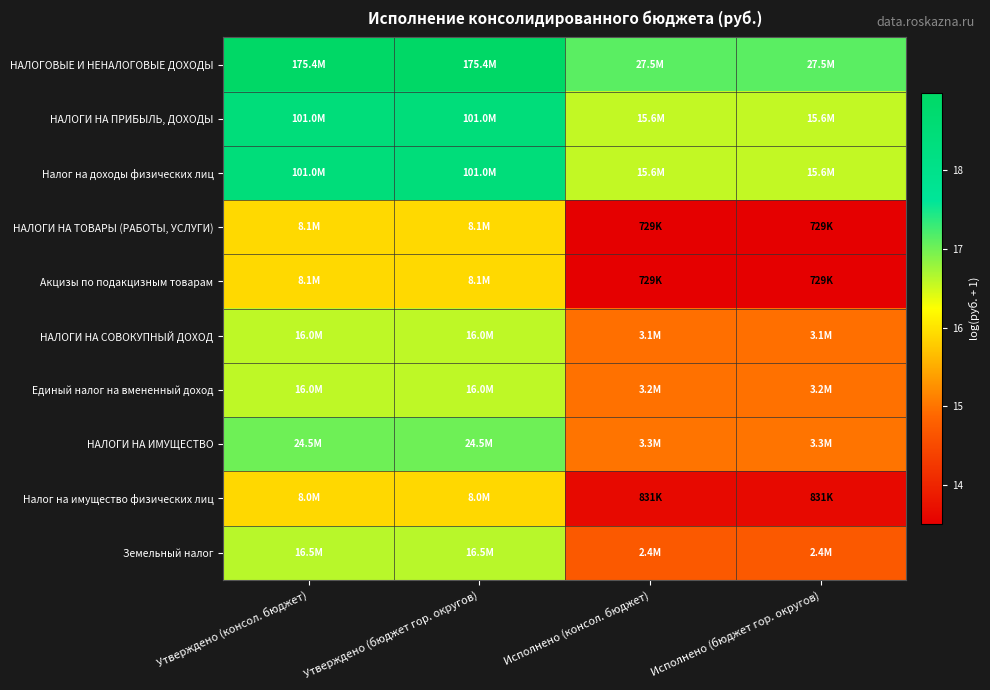

Rank the series by their maximum value, from highest to lowest.

НАЛОГОВЫЕ И НЕНАЛОГОВЫЕ ДОХОДЫ, НАЛОГИ НА ПРИБЫЛЬ, ДОХОДЫ, Налог на доходы физических лиц, НАЛОГИ НА ИМУЩЕСТВО, Земельный налог, НАЛОГИ НА СОВОКУПНЫЙ ДОХОД, Единый налог на вмененный доход, НАЛОГИ НА ТОВАРЫ (РАБОТЫ, УСЛУГИ), Акцизы по подакцизным товарам, Налог на имущество физических лиц